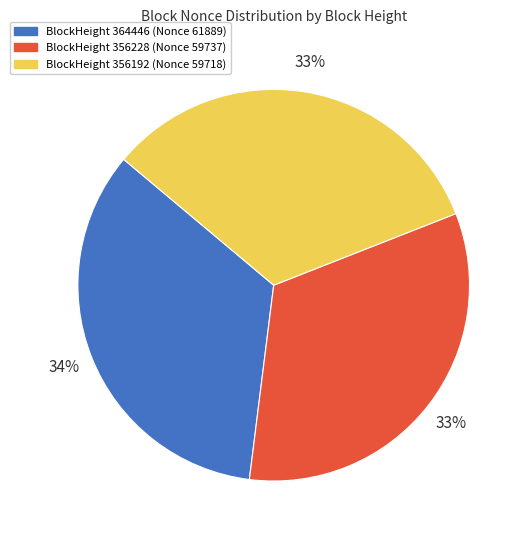

To the nearest percent, what is the difference between the largest and smallest slice percentages?

1%